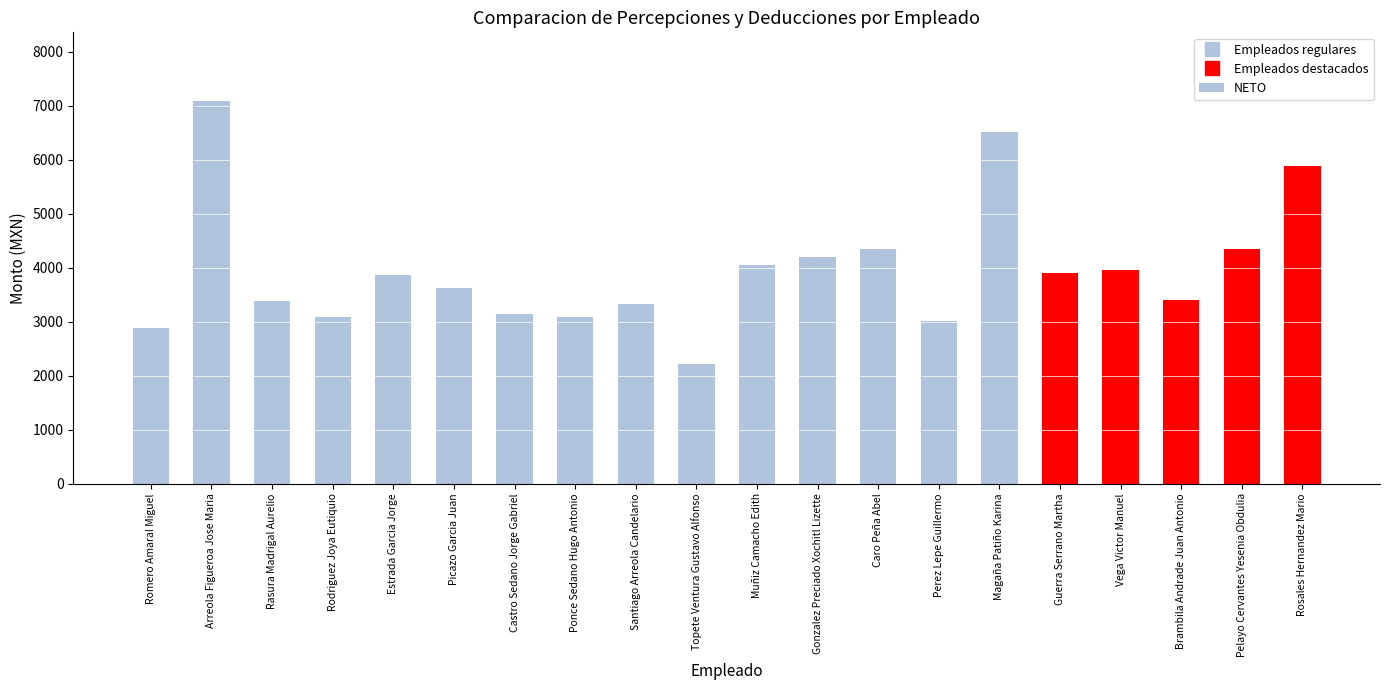

What is the greatest value displayed?

7086.4